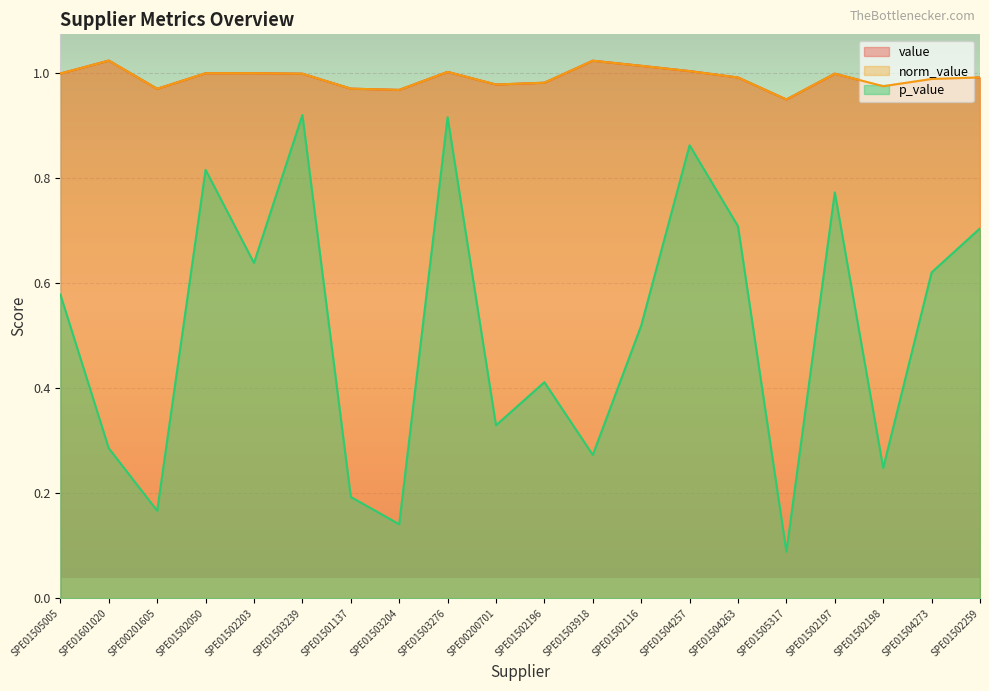

How many interior local peaks does the value series have?

5